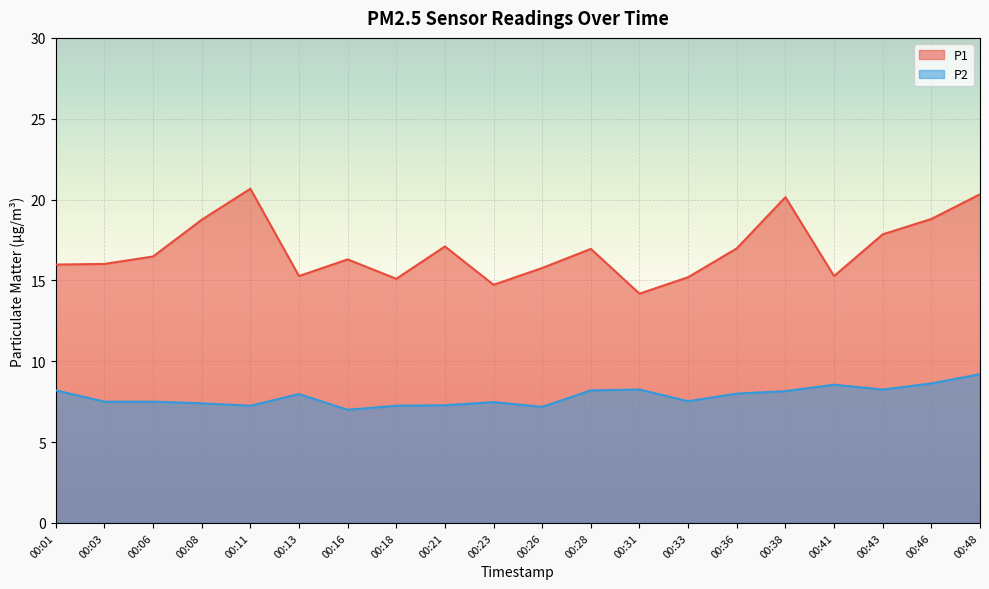

Which series changed the most between 00:18 and 00:36?

P1